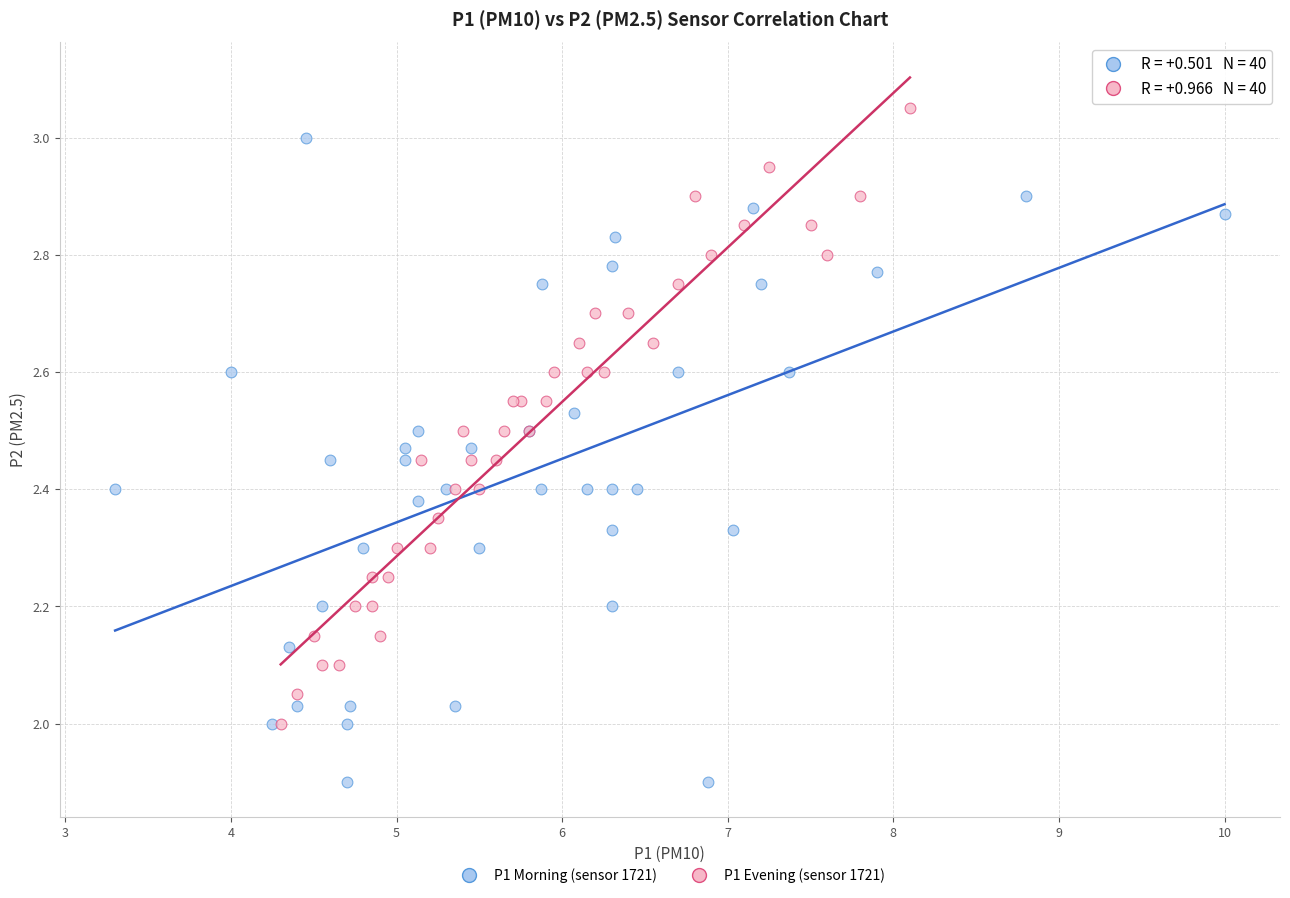

Which series contains the lowest Y value?

P1 Morning (sensor 1721)